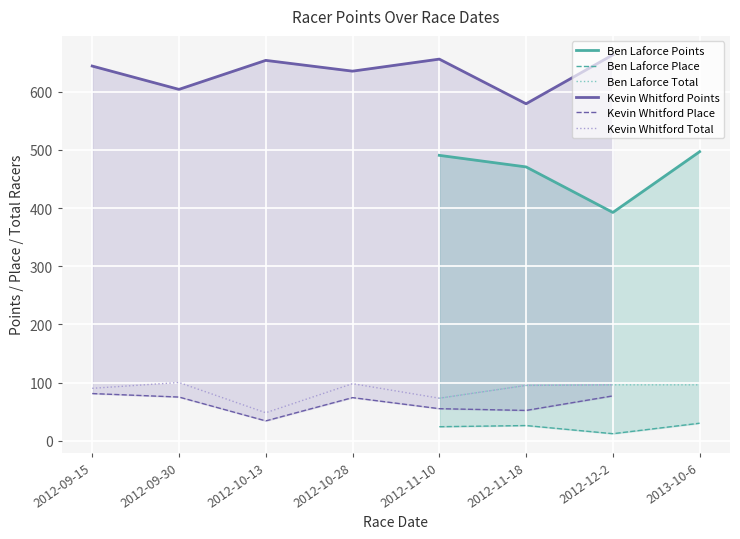

True or false: Ben Laforce Points and Kevin Whitford Place intersect in this chart.

False